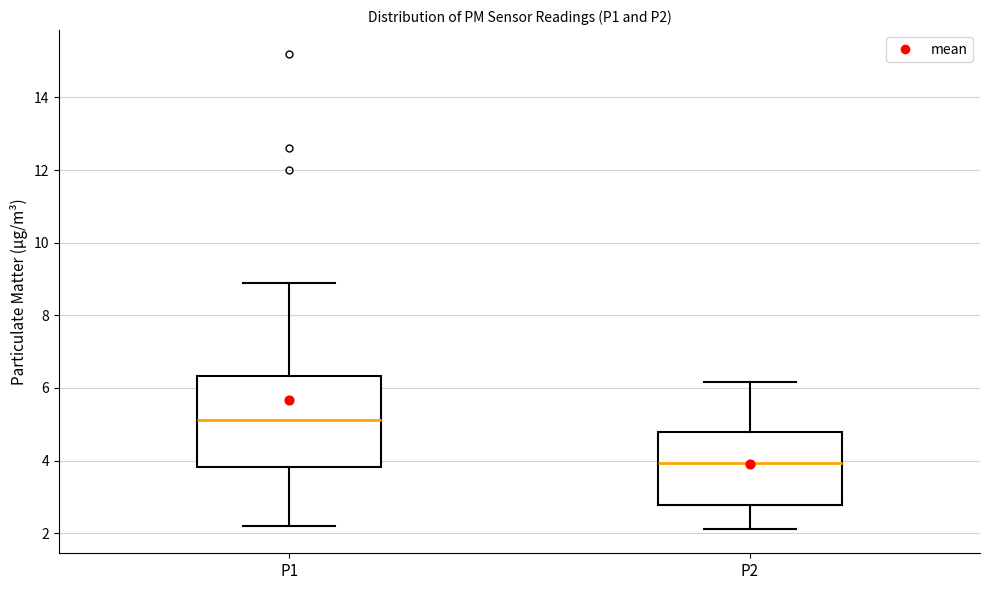

Which box is the tallest, from its lower edge to its upper edge?

P1